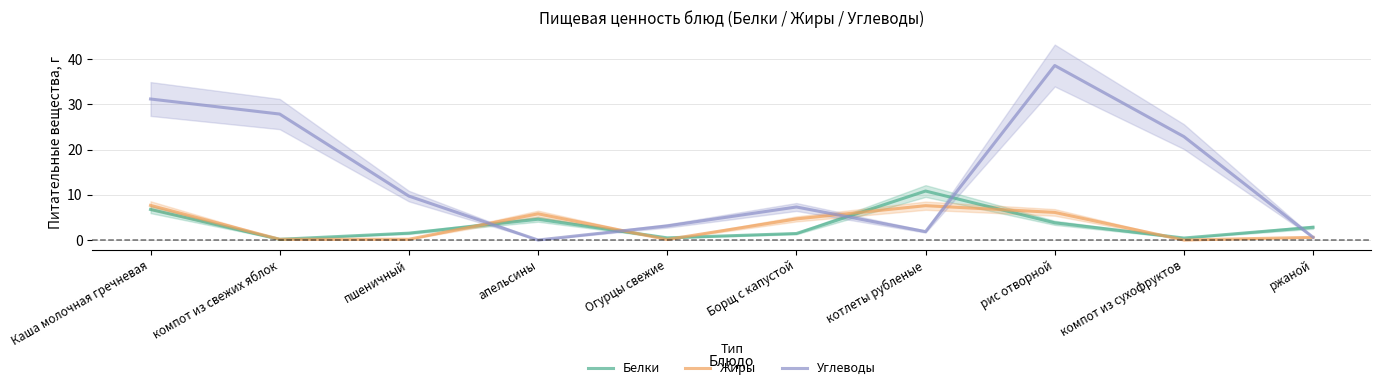

What is the sum of all Белки values?

32.9